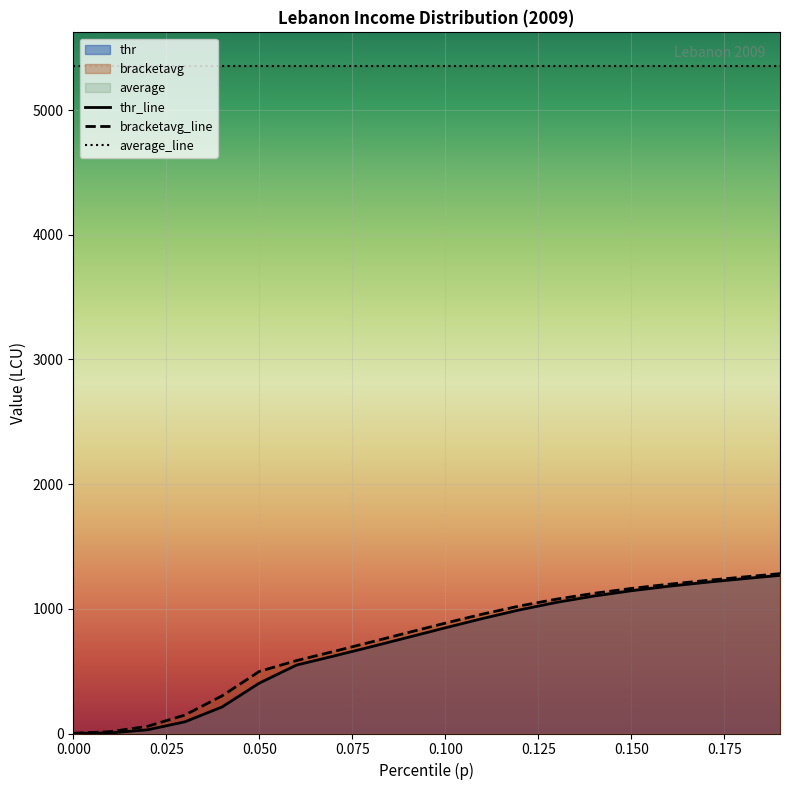

True or false: average_line and thr_line intersect in this chart.

False